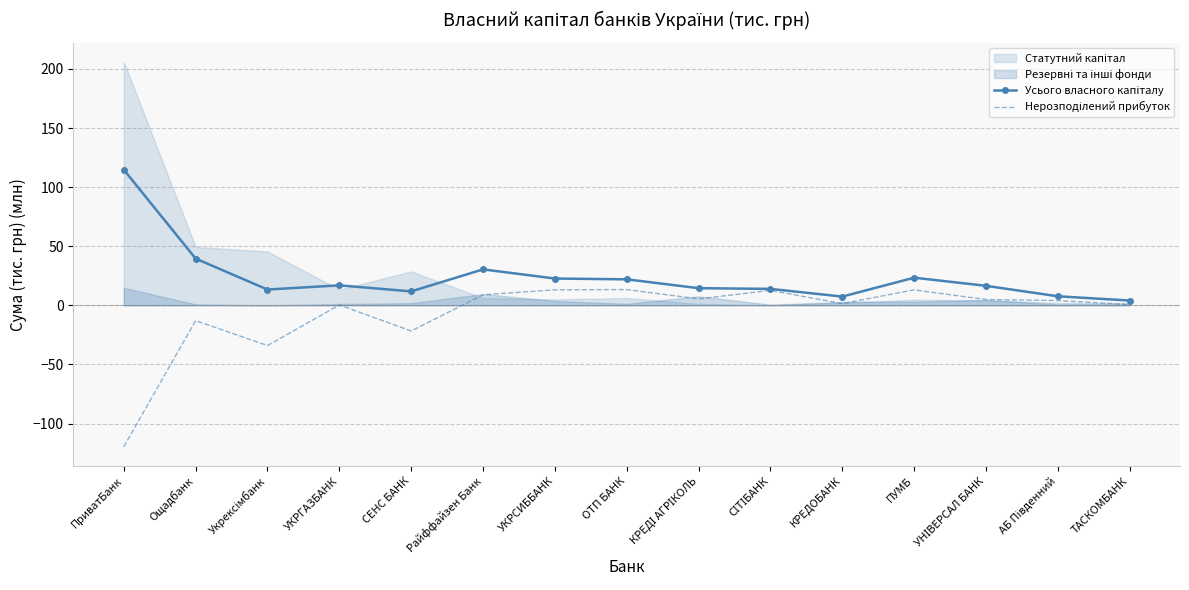

Which series changed the most between ОТП БАНК and УНІВЕРСАЛ БАНК?

Нерозподілений прибуток